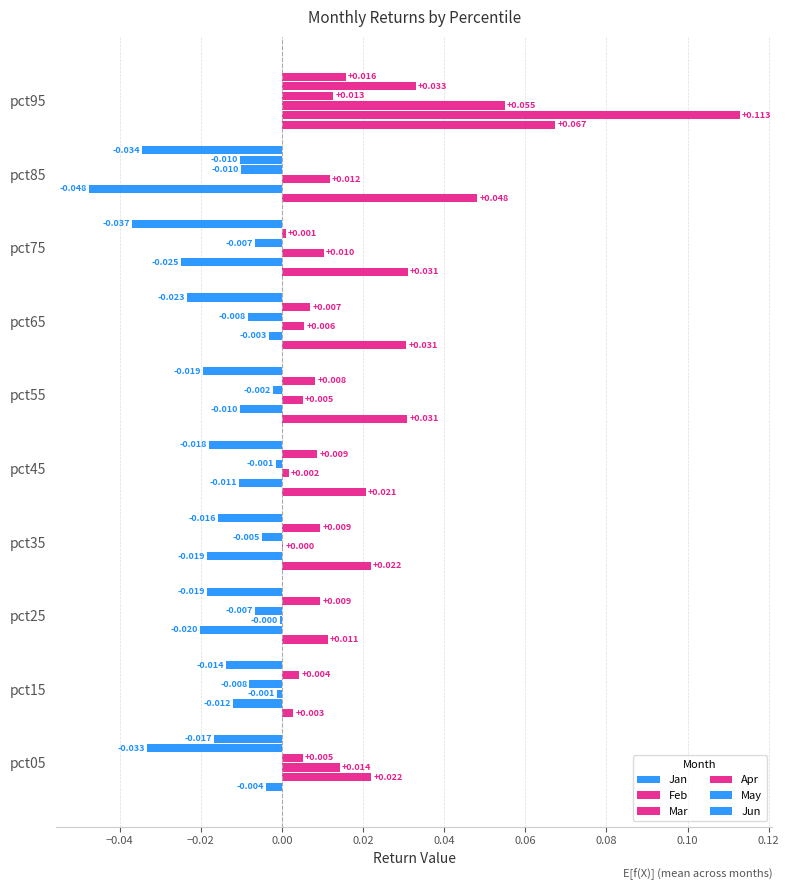

How many data points does each series have?

10